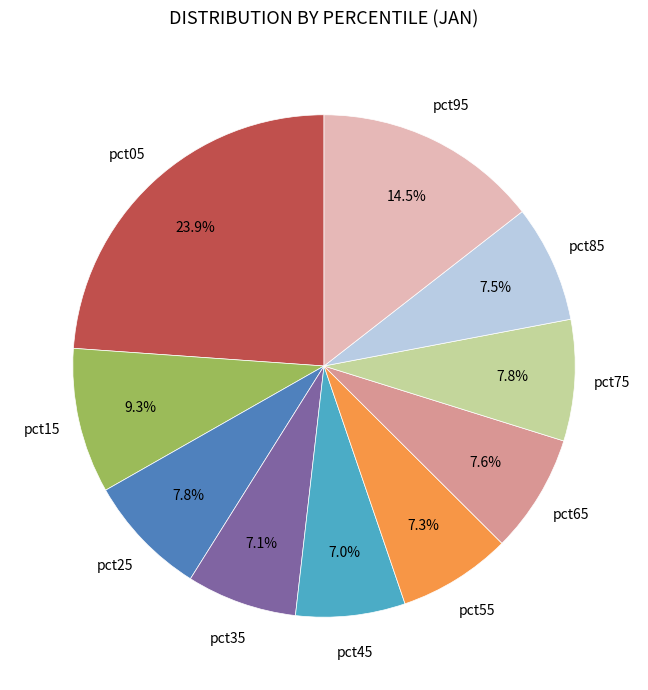

Does any single category account for the majority?

No